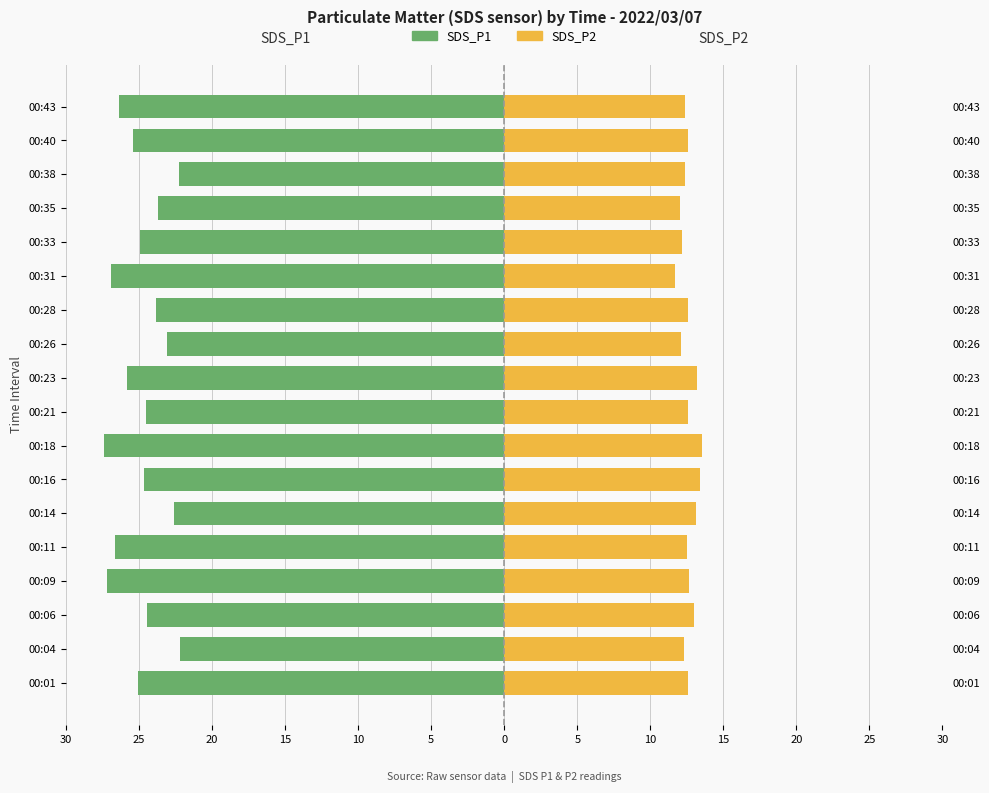

Does the chart contain stacked bars?

No